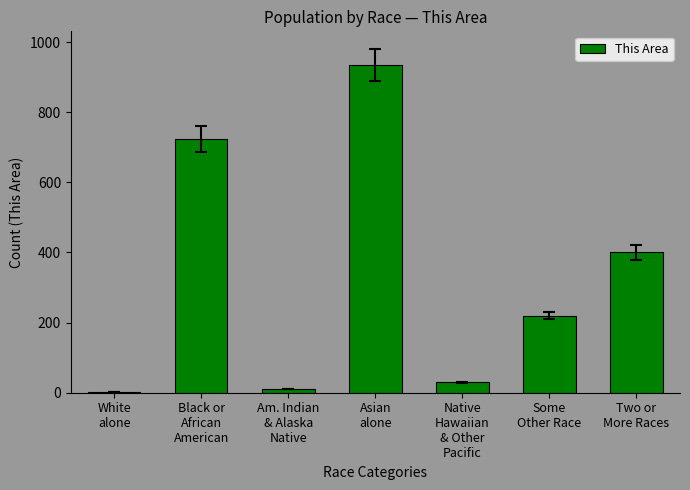

Is it true that the value at Native
Hawaiian
& Other
Pacific is 30?

True